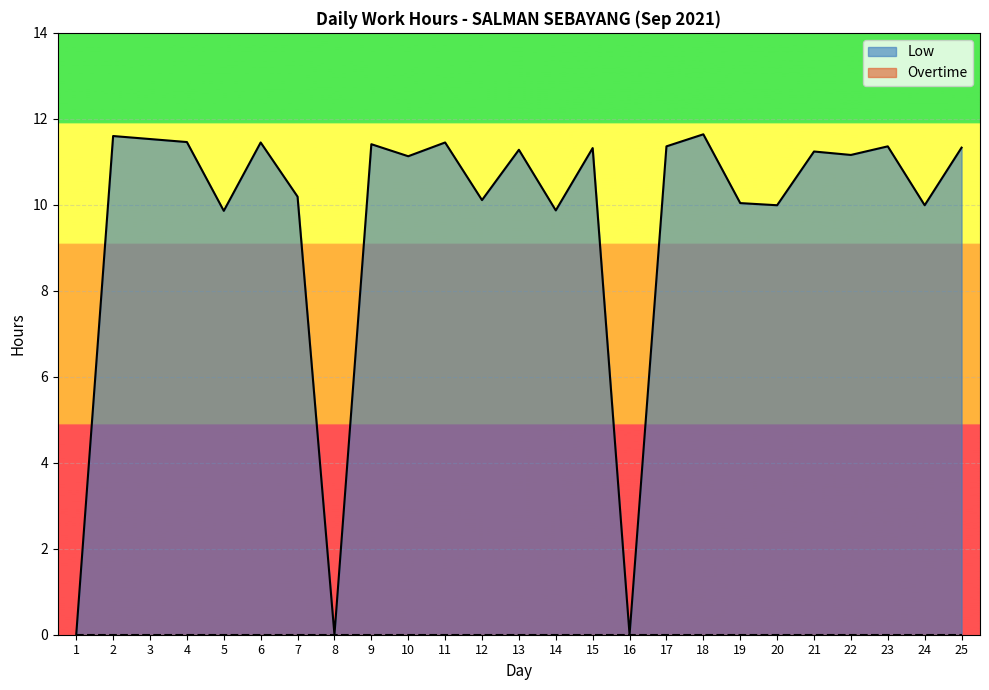

At which category does the chart reach its minimum across all series?

1